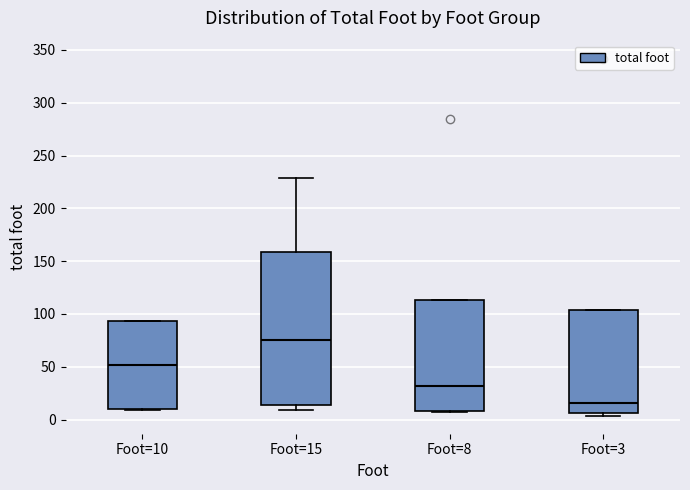

Reading left to right, read every box against the y-axis: the position of its median line, the range the box covers, and the ends of its whiskers. The values are not printed on the chart, so give them approximately, as read against the axis.

Foot=10: median 50, box 10 to 95, whiskers 10 to 95
Foot=15: median 75, box 15 to 160, whiskers 10 to 230
Foot=8: median 30, box 10 to 115, whiskers 5 to 115
Foot=3: median 15, box 5 to 105, whiskers 5 (just below the box's lower edge) to 105